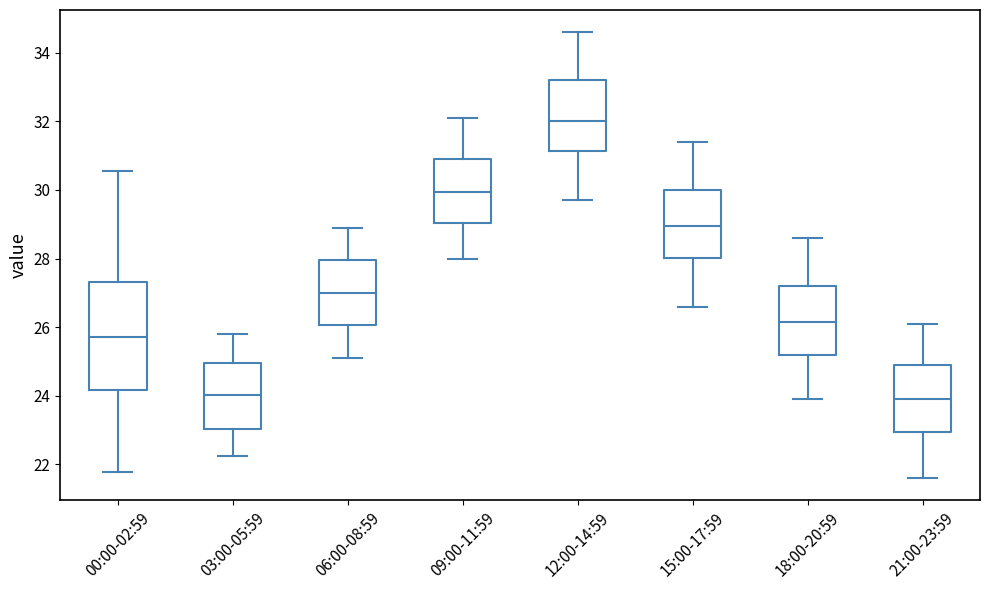

Which box is the tallest, from its lower edge to its upper edge?

00:00-02:59